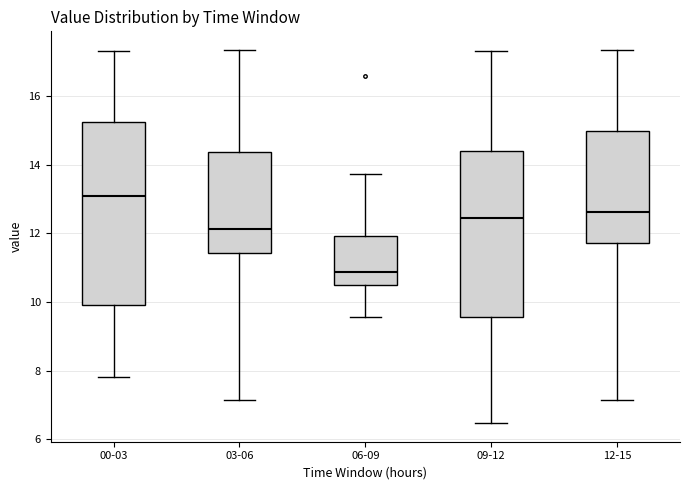

Which box has the lowest median line?

06-09